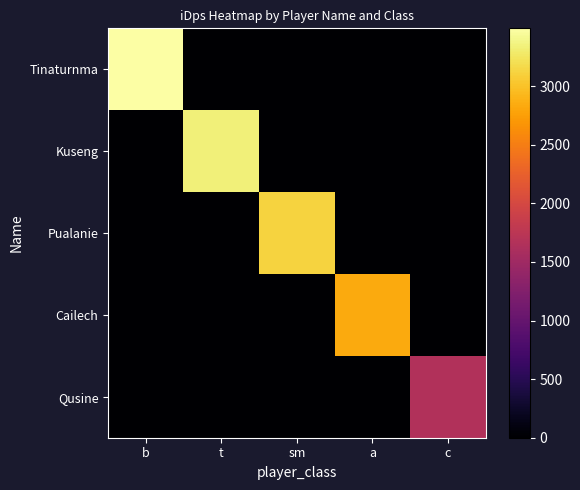

Which label corresponds to the smallest value in the chart?

t